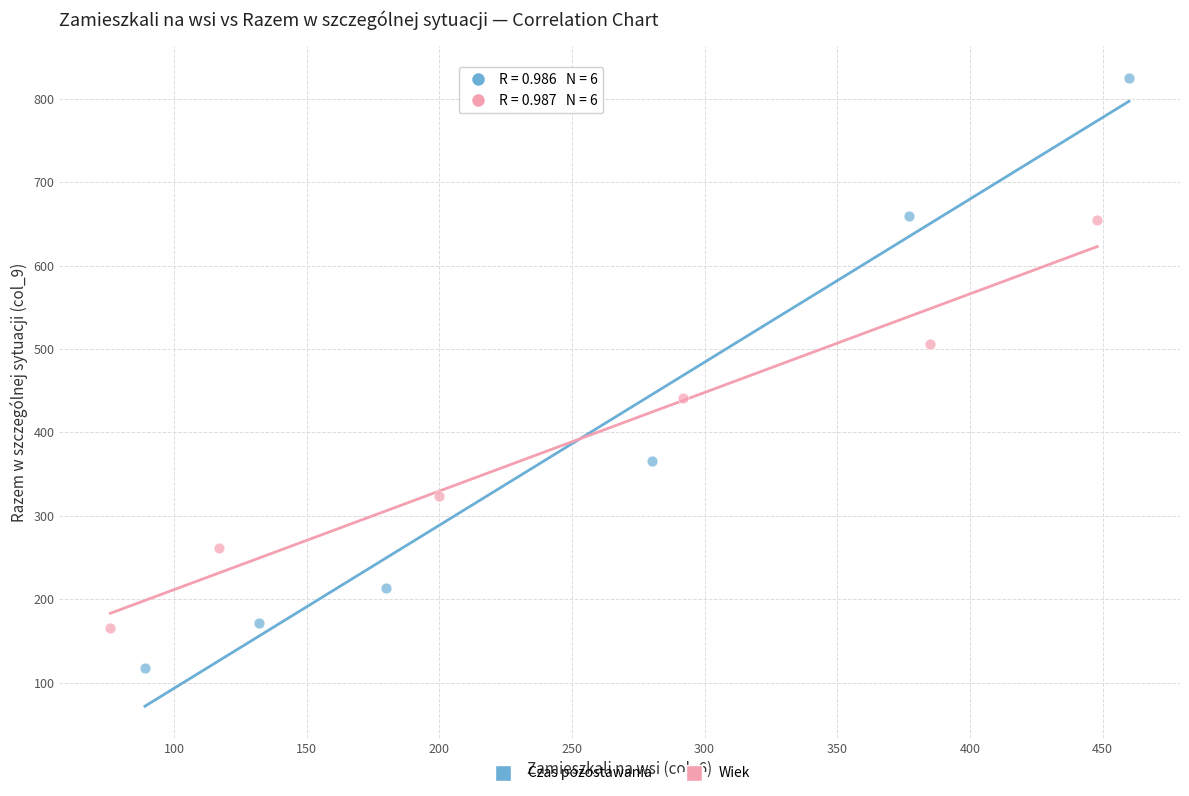

Which series reaches the minimum Y coordinate?

Czas pozostawania